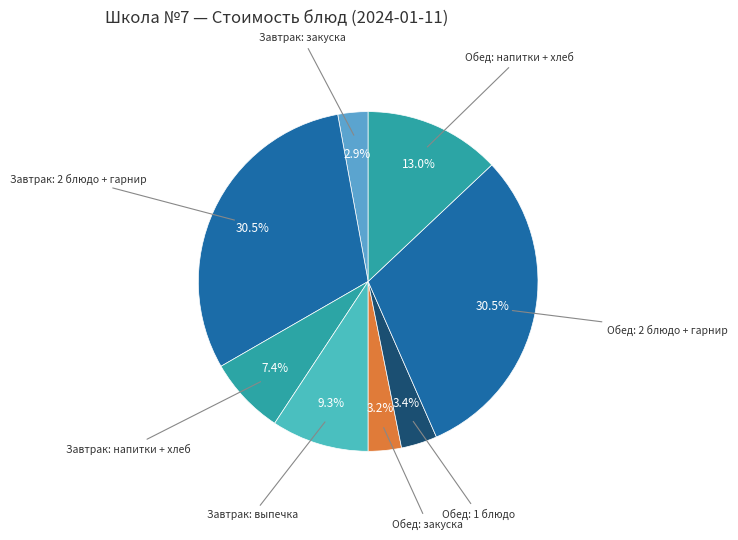

How many segments does this pie chart have?

8